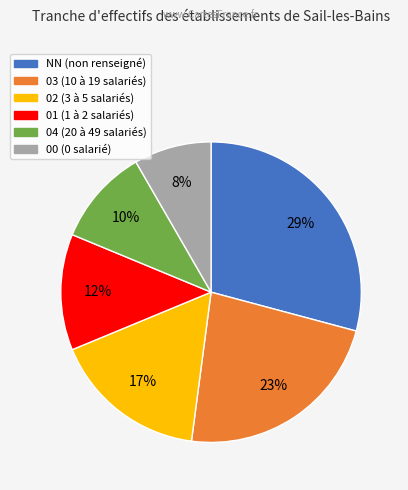

Is the sum of NN and 04 greater than half?

No